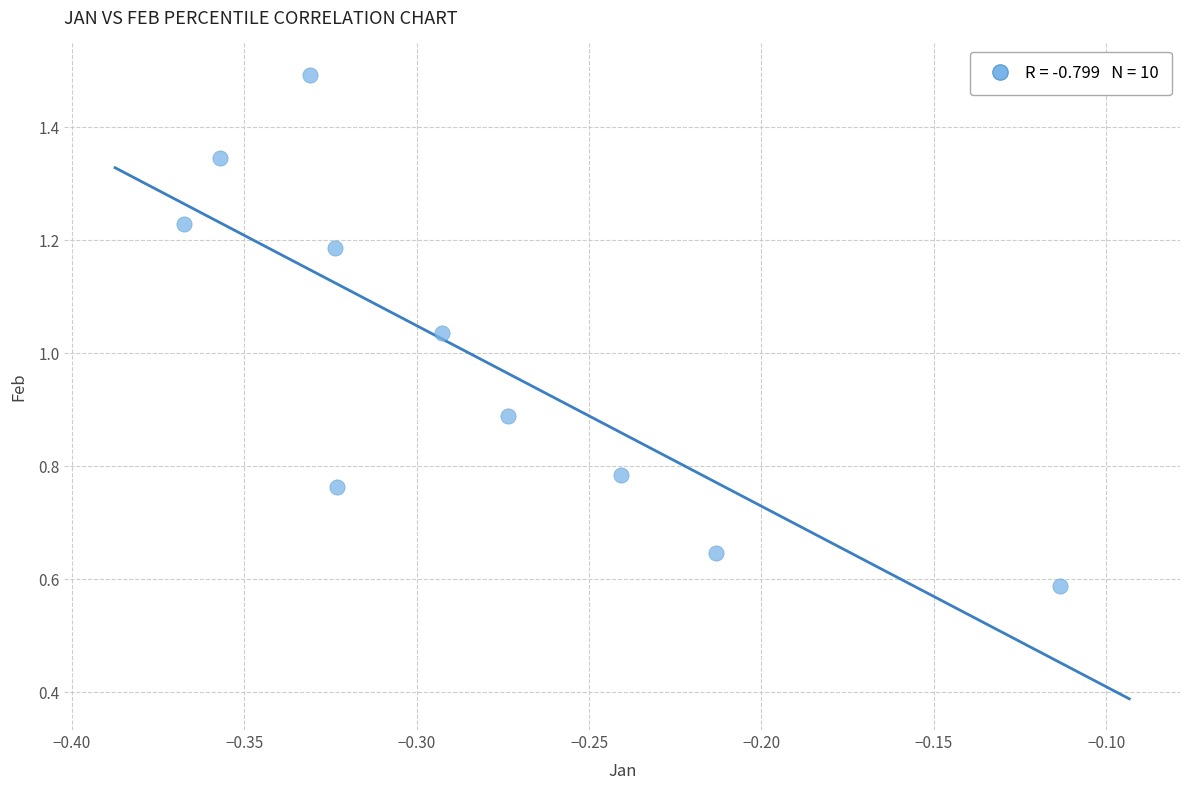

What is the range of Y values (max minus min)?

0.9